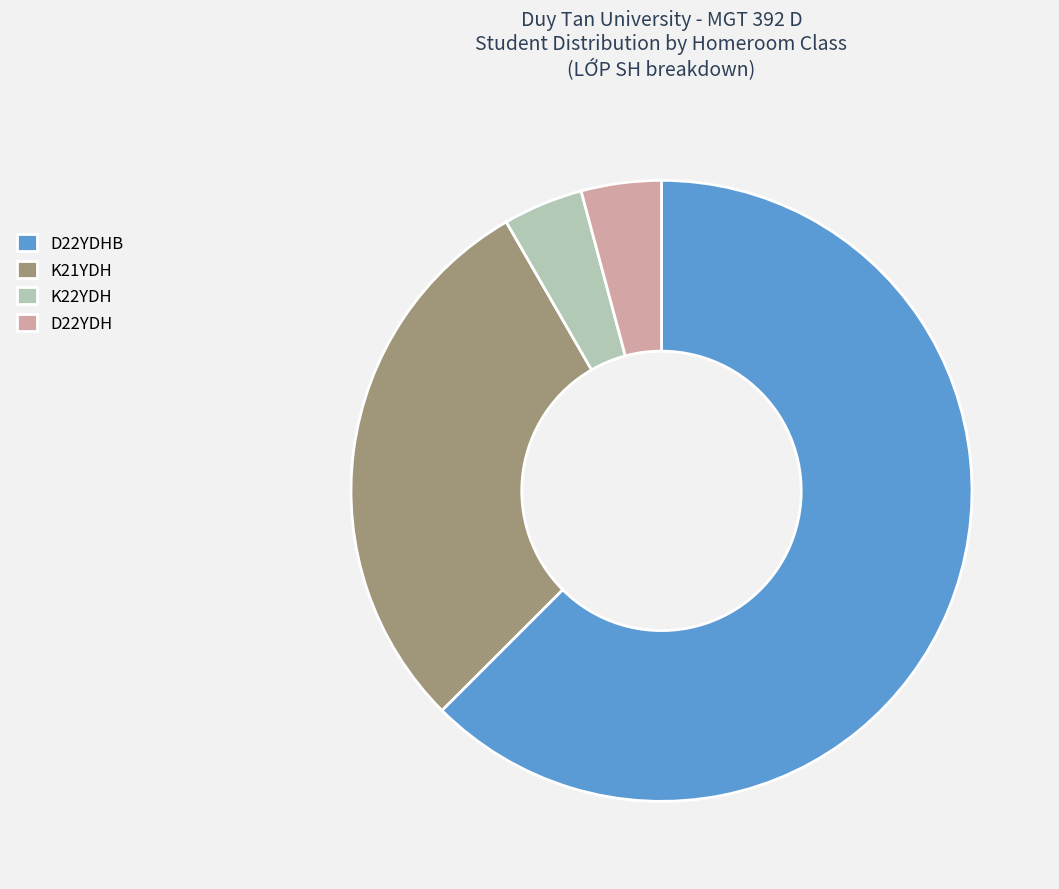

How many segments does this pie chart have?

4